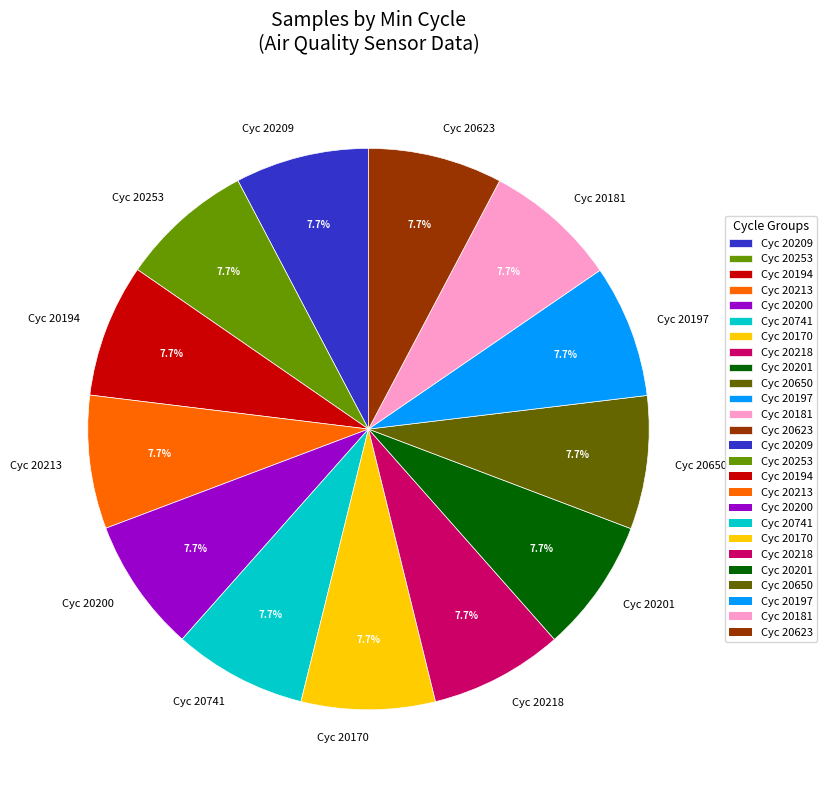

To the nearest percent, what is the average slice percentage?

8%